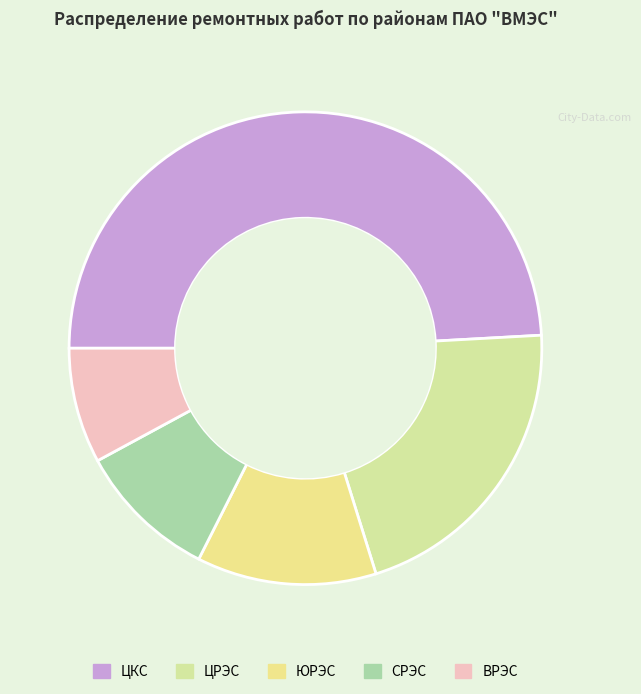

To the nearest percent, what percentage of the pie is ЦКС?

49%